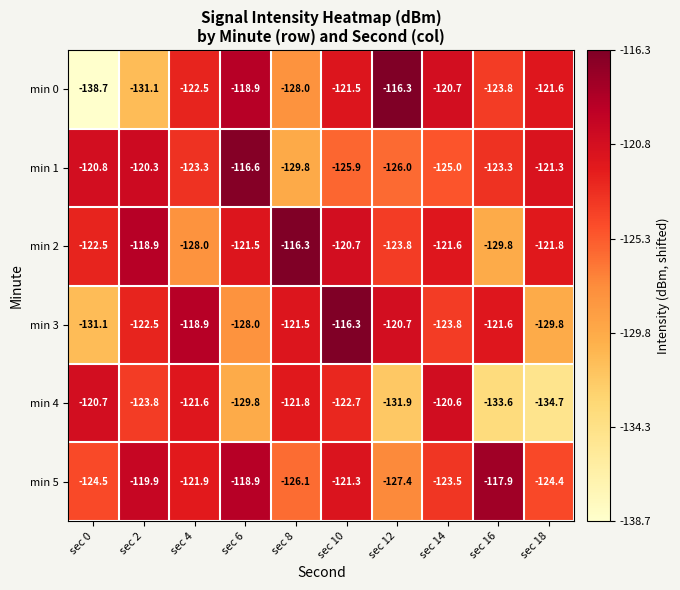

What is the average value of the min 1 series?

-123.2